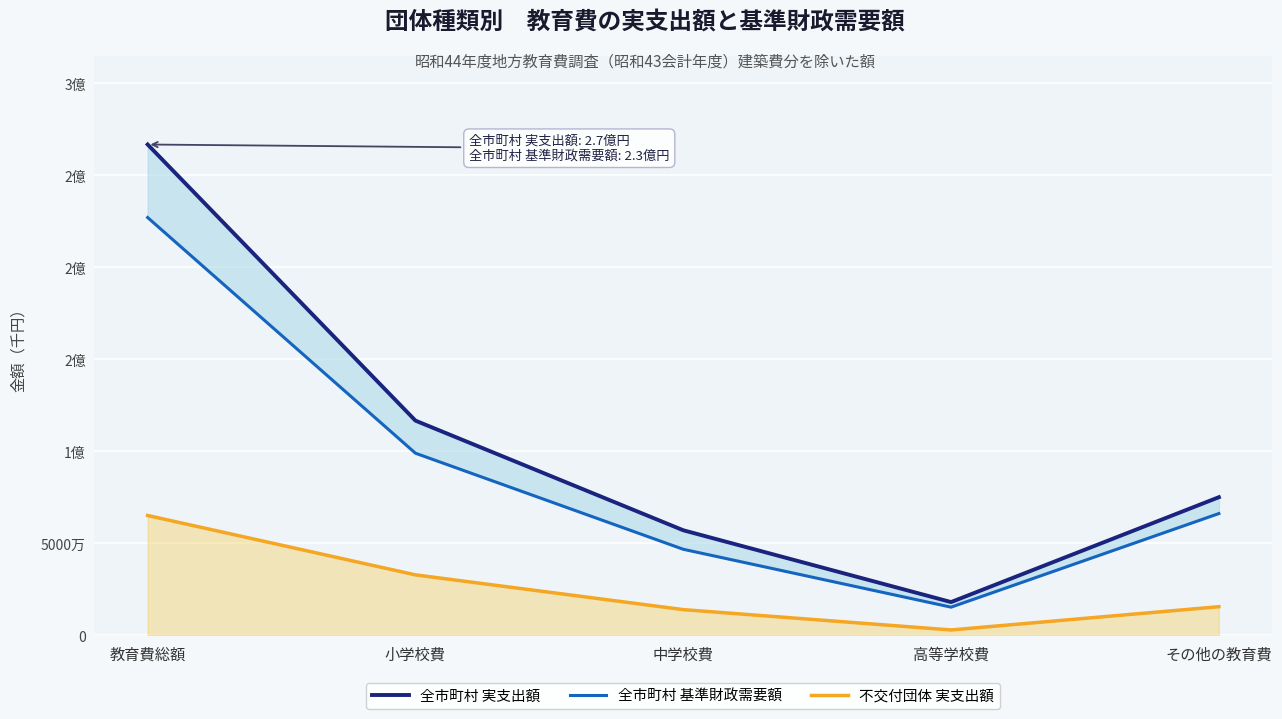

What are all the series names shown in the legend?

全市町村 実支出額, 全市町村 基準財政需要額, 不交付団体 実支出額